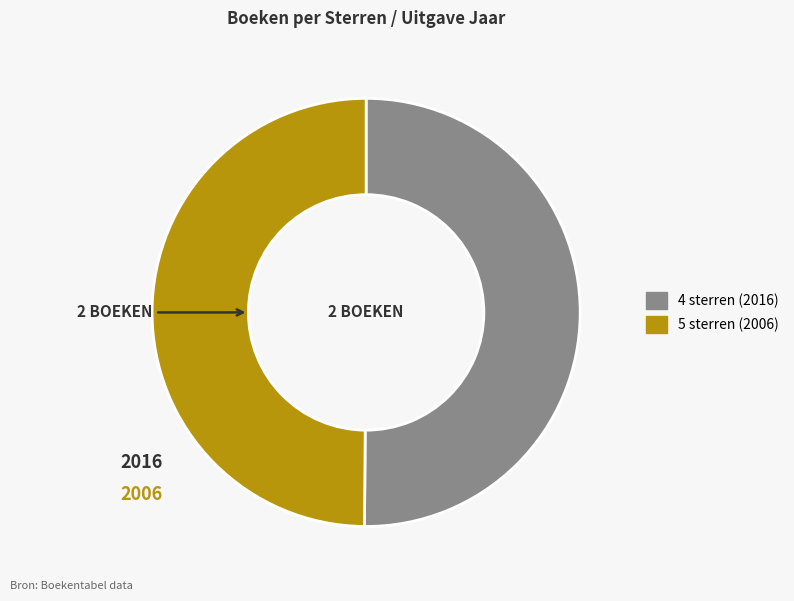

The 5 sterren (2006) slice represents 44% of the pie. True or false?

False